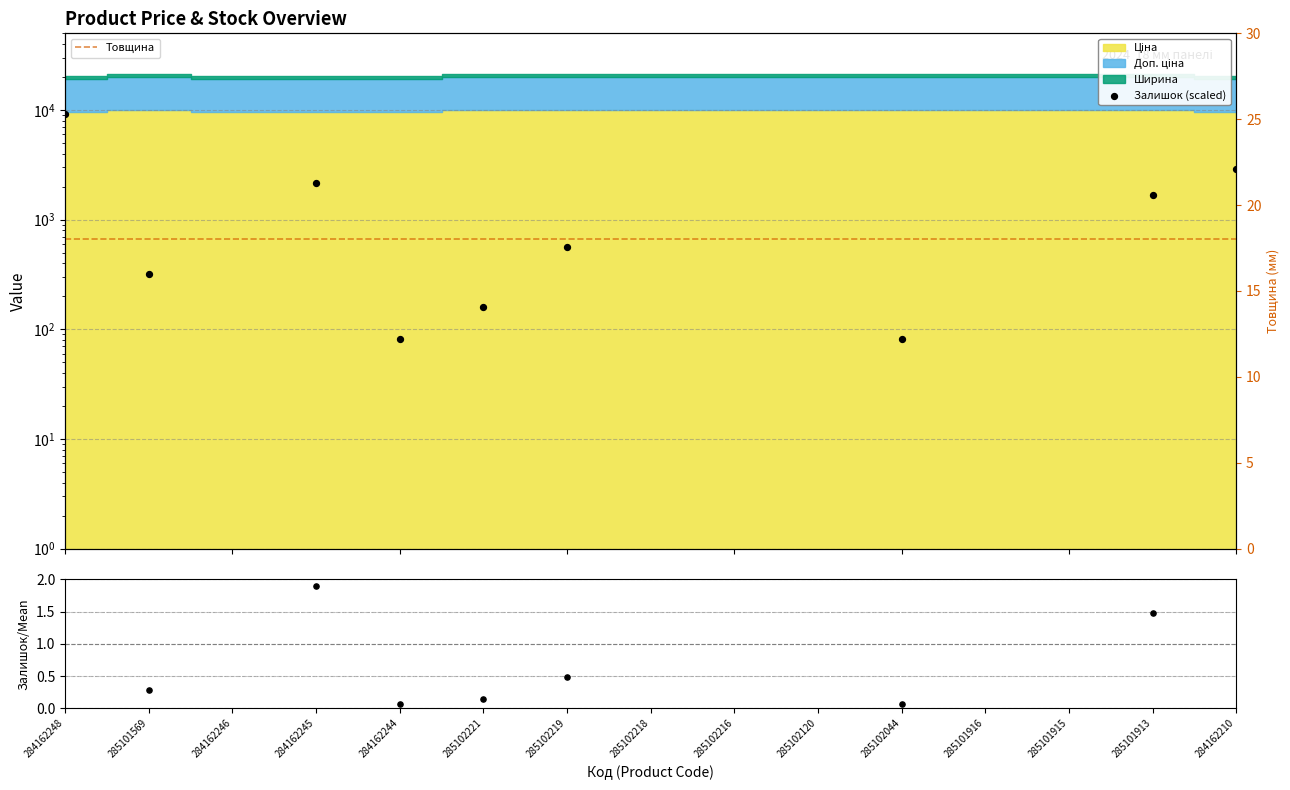

Which series reaches the maximum Y coordinate?

Залишок (scaled)